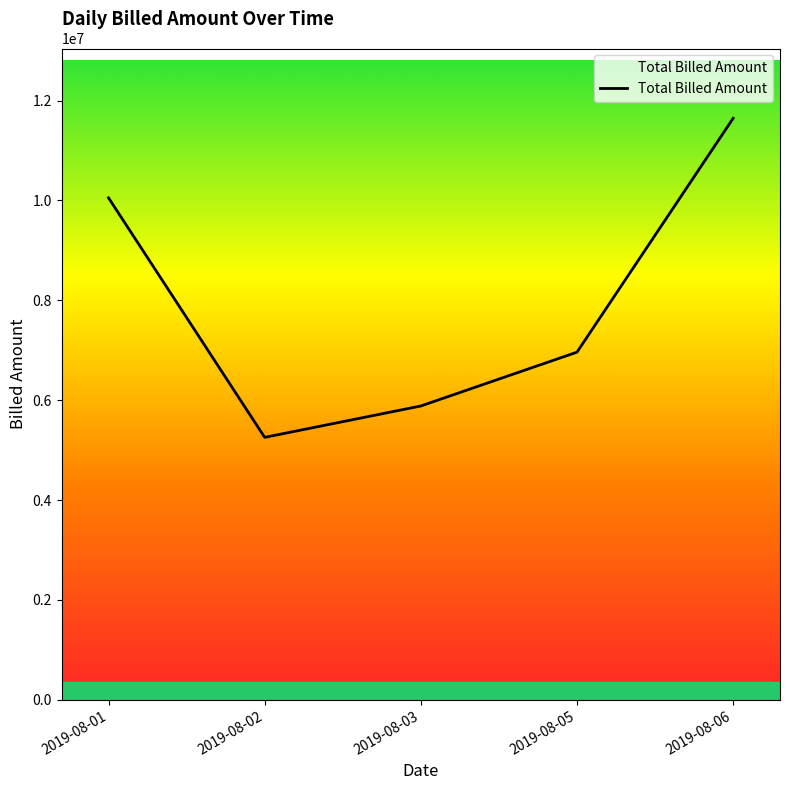

Rank the categories by value from highest to lowest.

2019-08-06, 2019-08-01, 2019-08-05, 2019-08-03, 2019-08-02